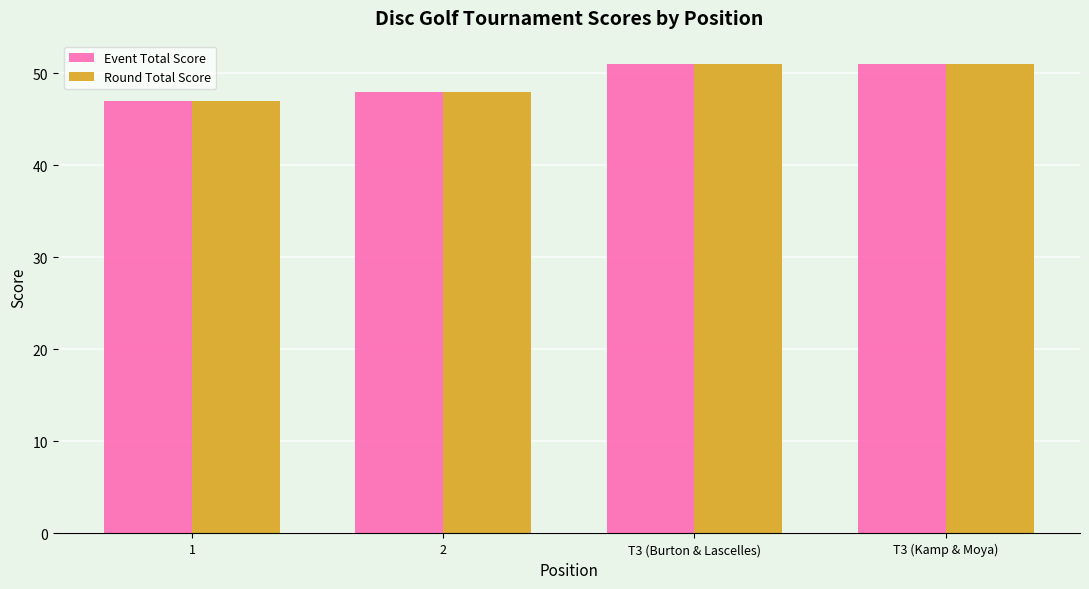

What is the greatest value displayed?

51